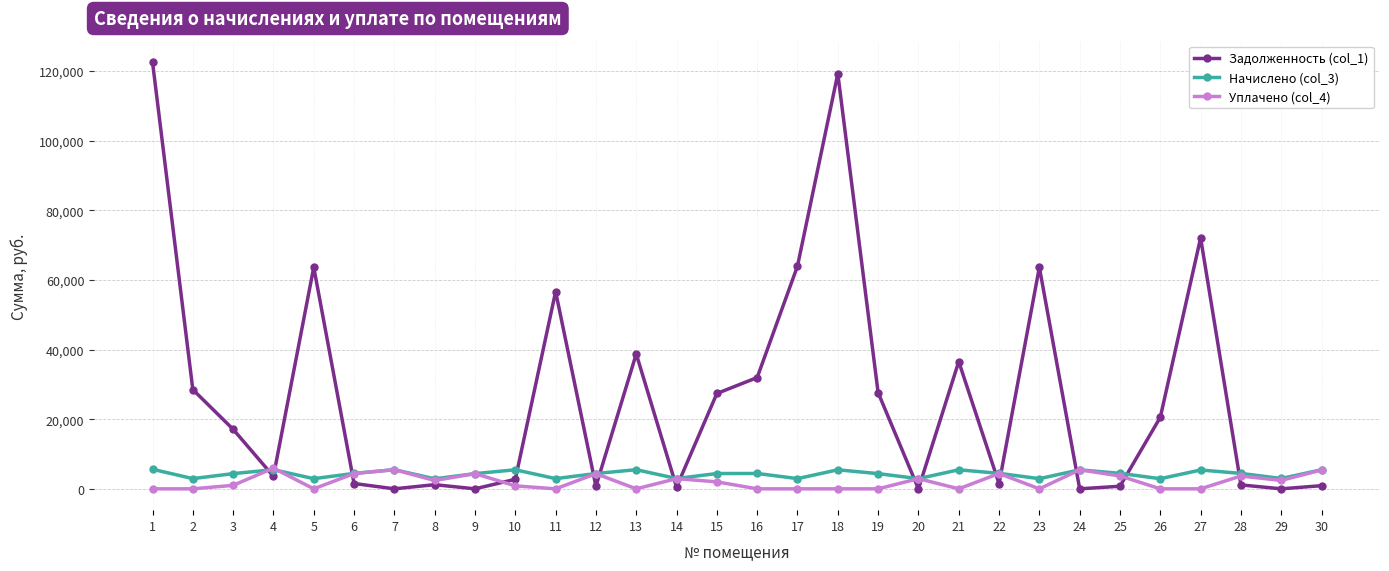

What is the total value across all series at 11?

59572.1